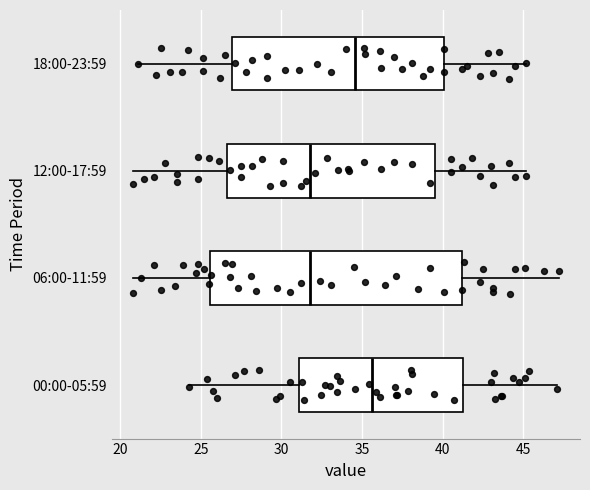

Reading bottom to top, read every box against the x-axis: the position of its median line, the range the box covers, and the ends of its whiskers. The values are not printed on the chart, so give them approximately, as read against the axis.

00:00-05:59: median 35.5, box 31.0 to 41.5, whiskers 24.5 to 47.0
06:00-11:59: median 32.0, box 25.5 to 41.0, whiskers 21.0 to 47.0
12:00-17:59: median 32.0, box 26.5 to 39.5, whiskers 21.0 to 45.0
18:00-23:59: median 34.5, box 27.0 to 40.0, whiskers 21.0 to 45.0